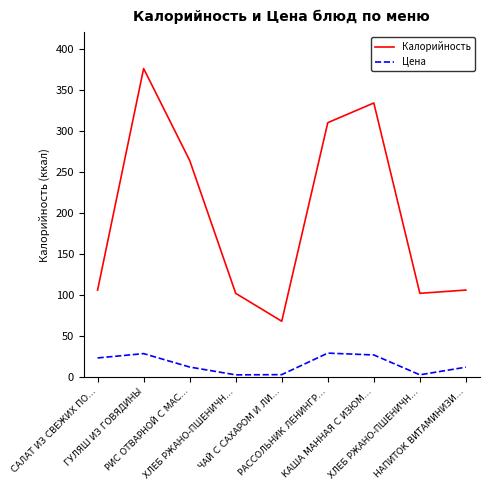

Reading left to right, transcribe all the data shown in this chart.

Калорийность: 106.0	376.0	264.0	102.0	68.0	310.0	334.0	102.0	106.0
Цена: 23.3	28.5	12.2	2.6	2.9	29.1	26.9	2.7	12.0